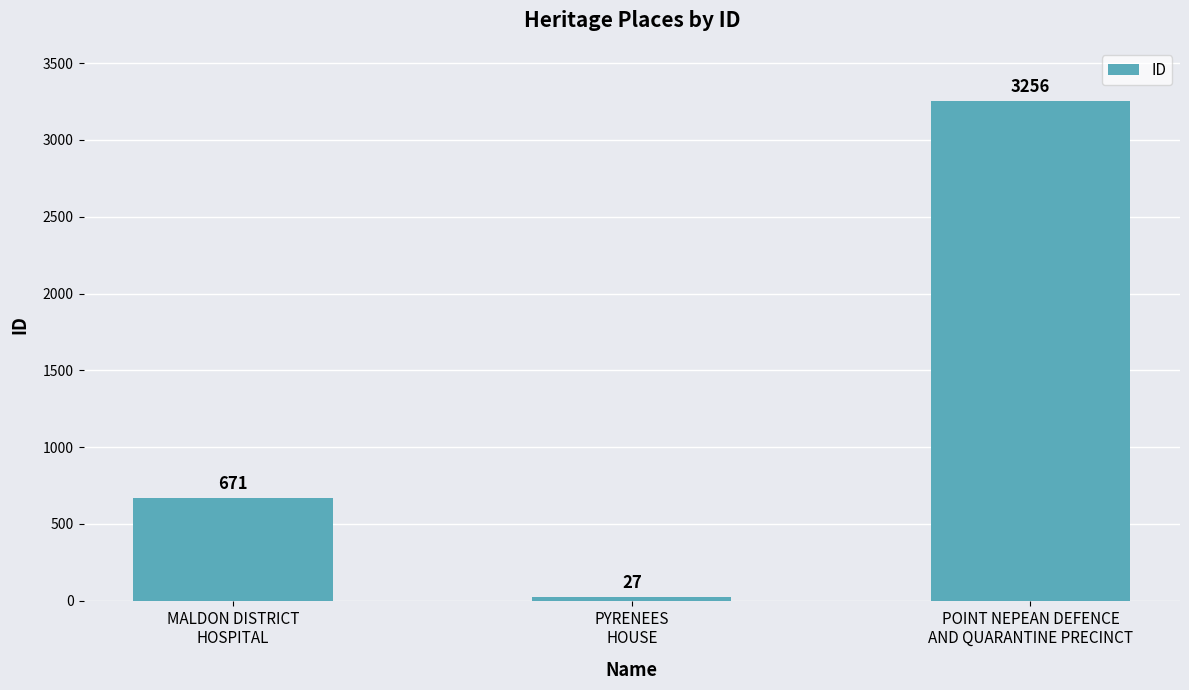

Count the values in the range 27 to 3256.

3